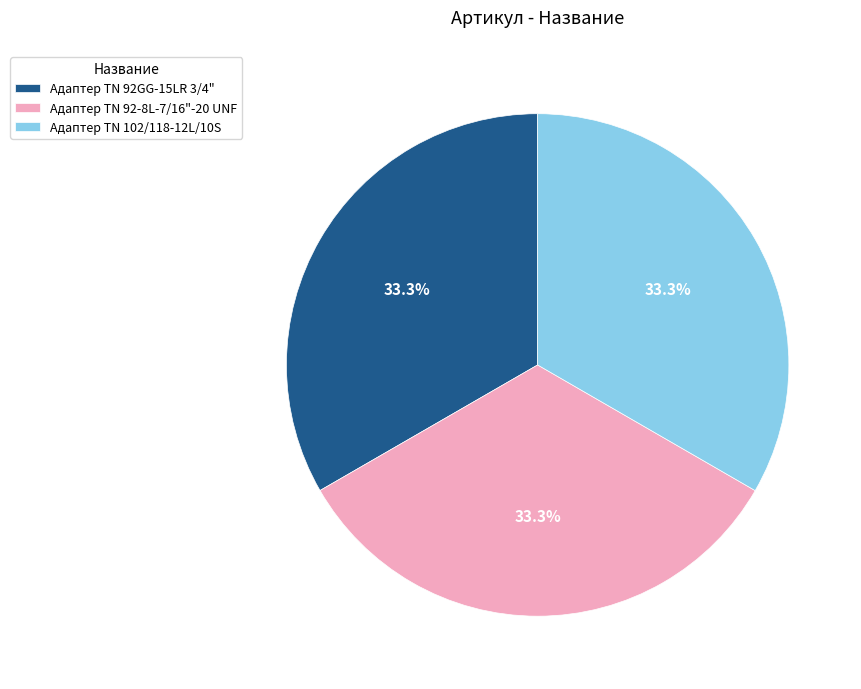

Is Адаптер ТN 102/118-12L/10S the majority of the pie?

No